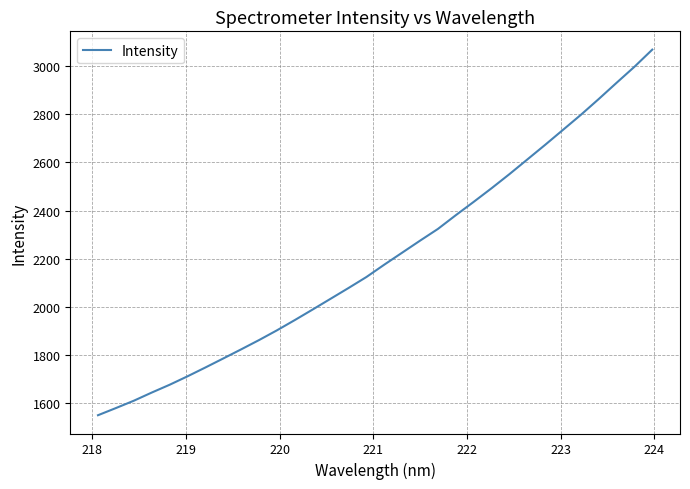

What is the maximum value shown in the chart?

3069.7